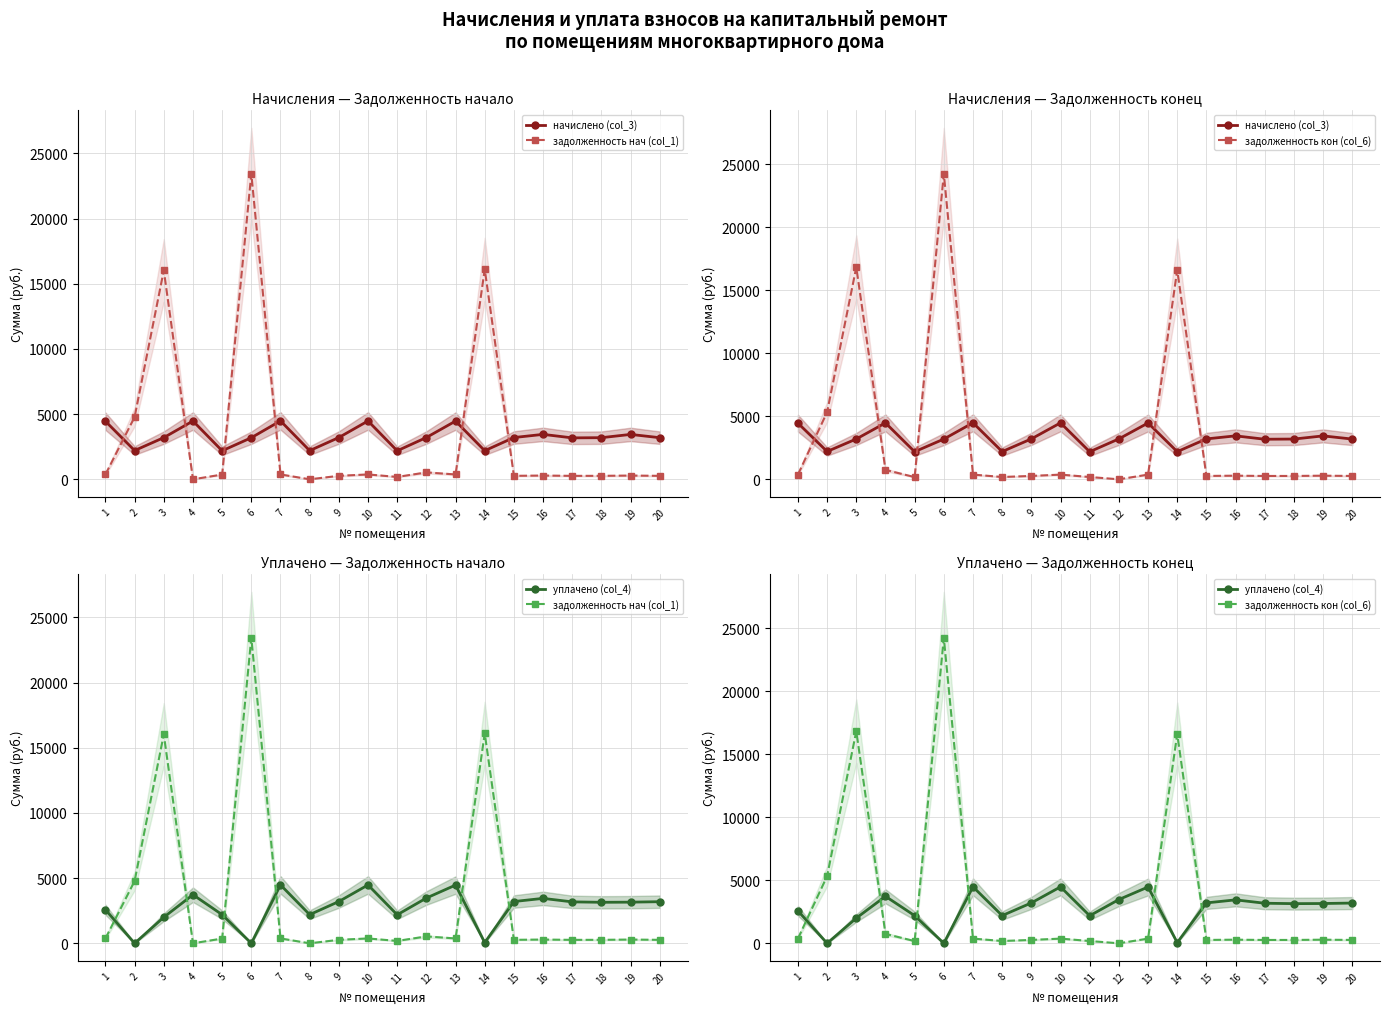

What is the sum of all задолженность кон (col_6) values?

67695.8